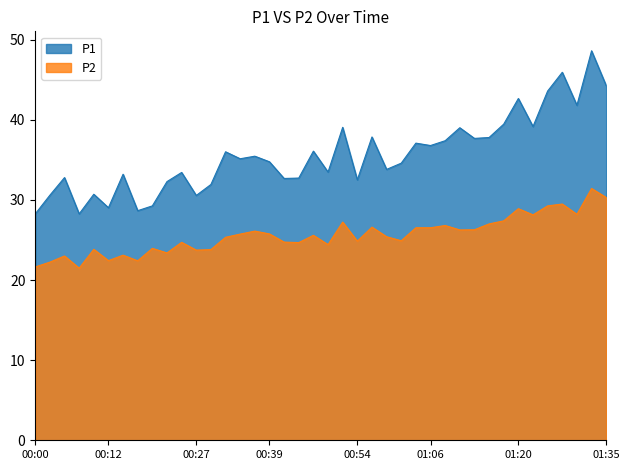

True or false: P2 and P1 cross at least once.

False